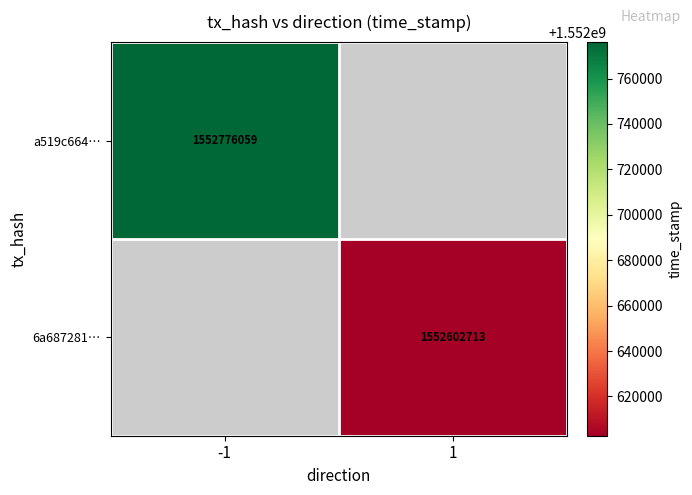

At how many categories does at least one series exceed 1552668846?

1